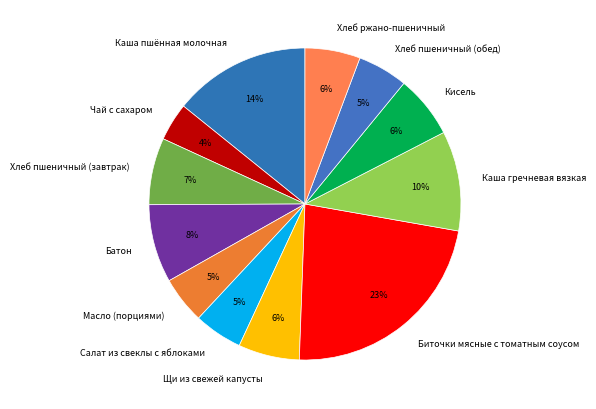

How many slices are in this pie chart?

12